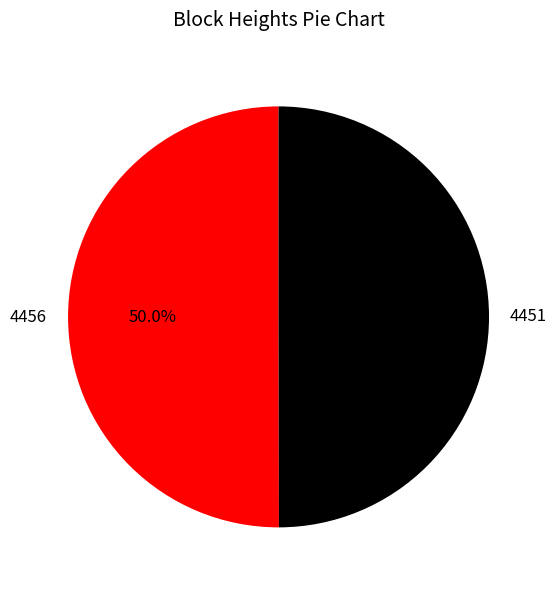

What percentage is the 4456 slice, to the nearest percent?

50%